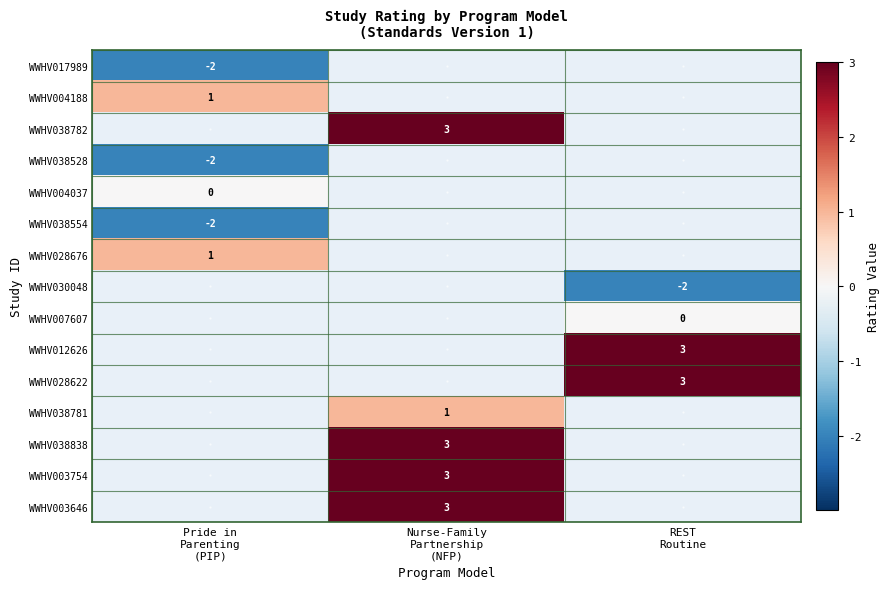

At how many categories does at least one series exceed 1?

2